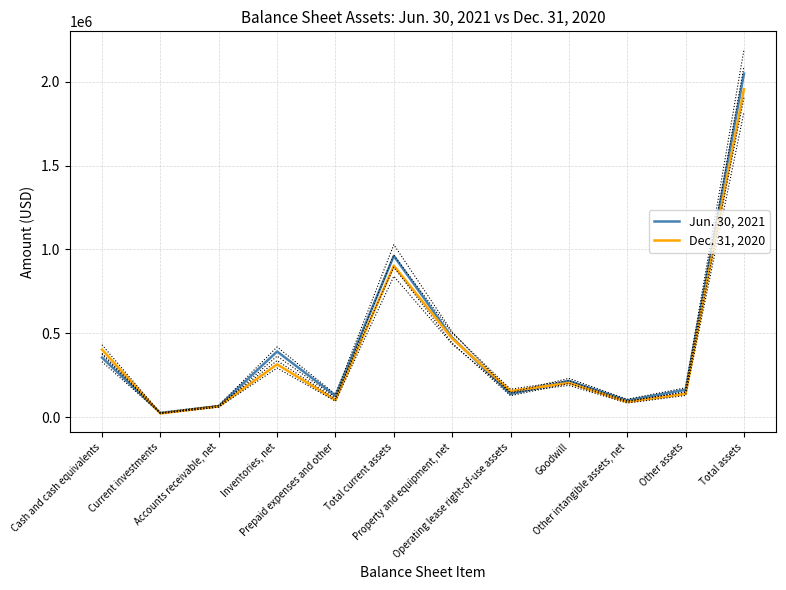

True or false: Dec. 31, 2020 and Jun. 30, 2021 cross at least once.

True